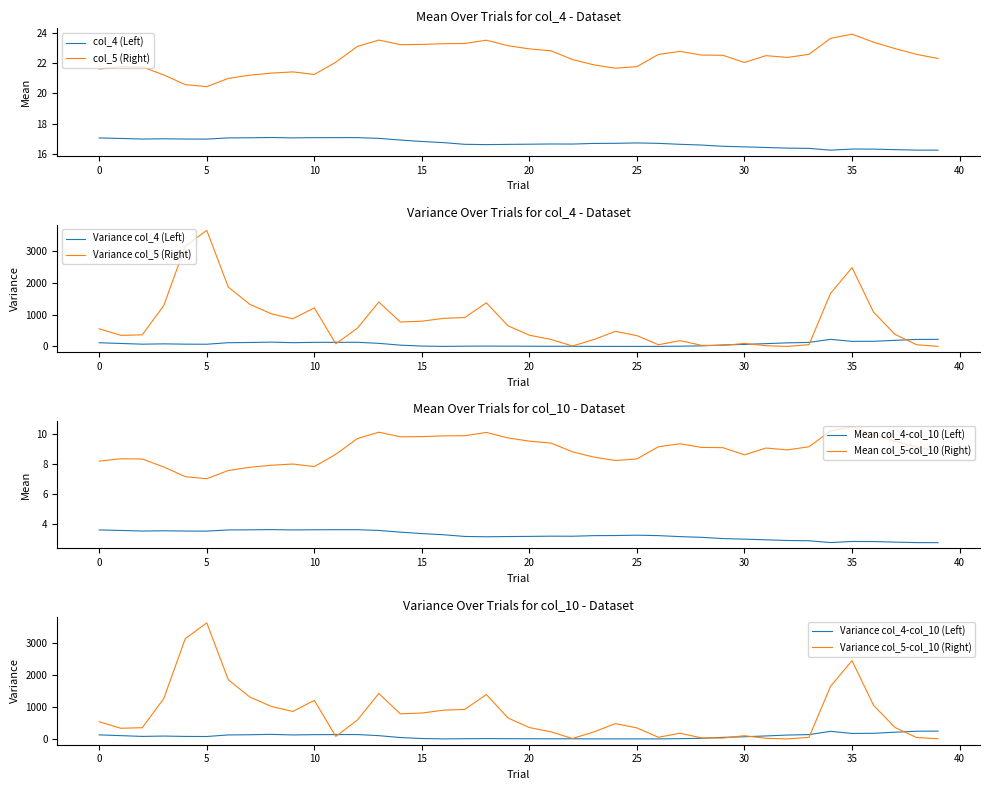

Is this an area chart (filled region under the line)?

No